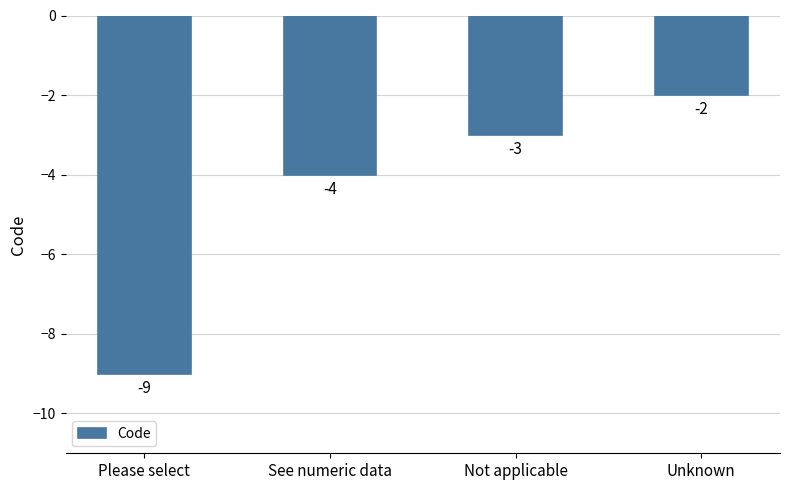

List the labels in order of value, largest first.

Unknown, Not applicable, See numeric data, Please select